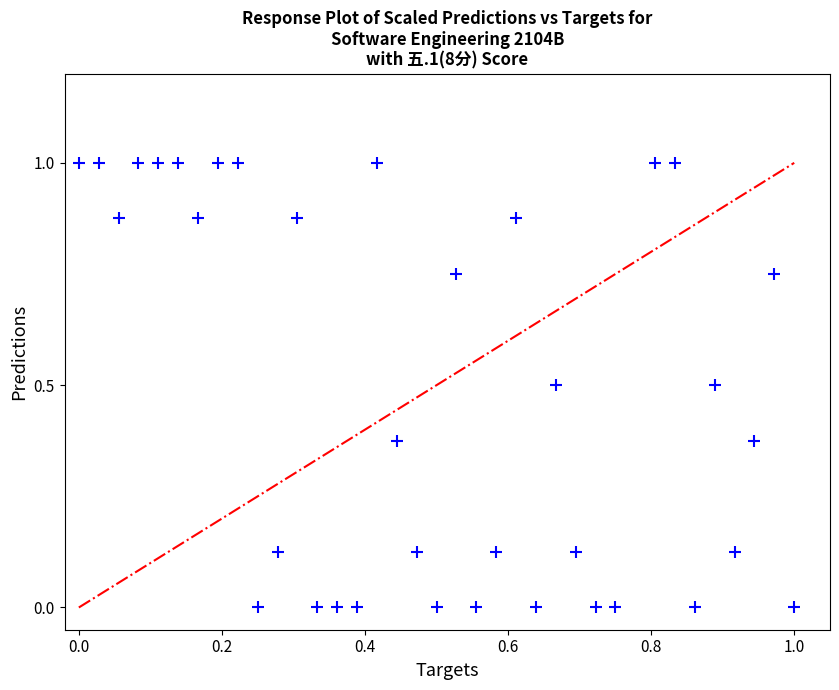

What is the range of Y values (max minus min)?

1.0